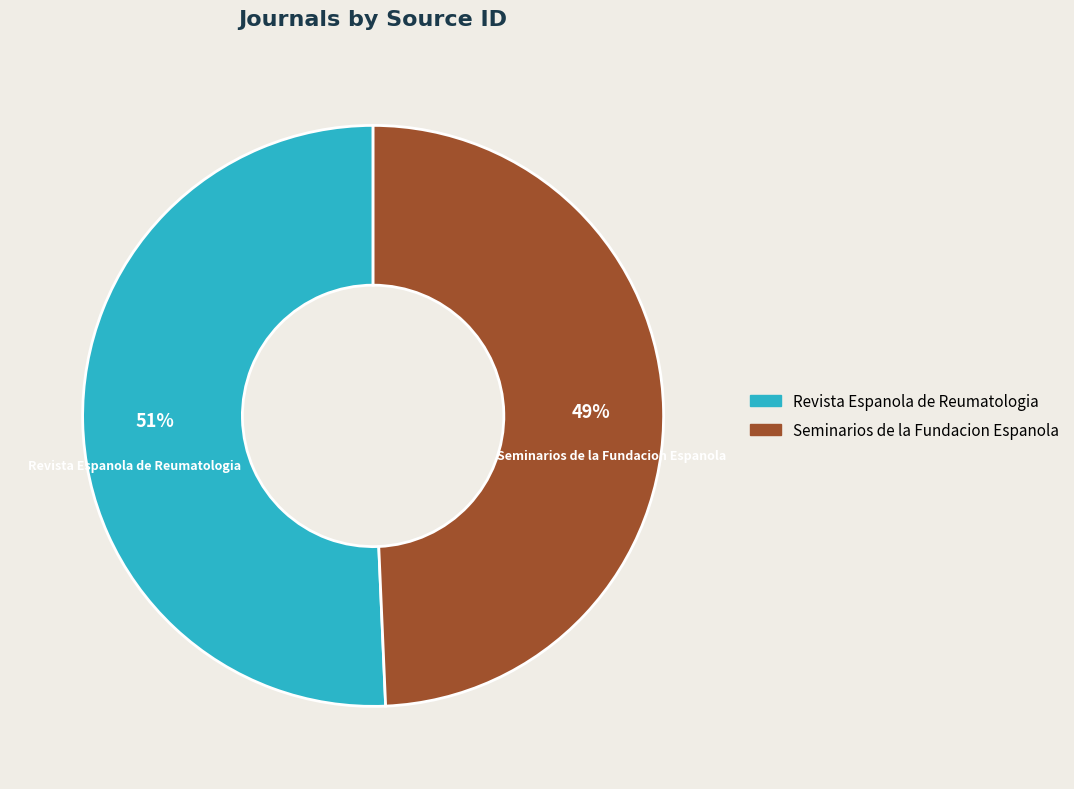

Does any single category account for the majority?

Yes